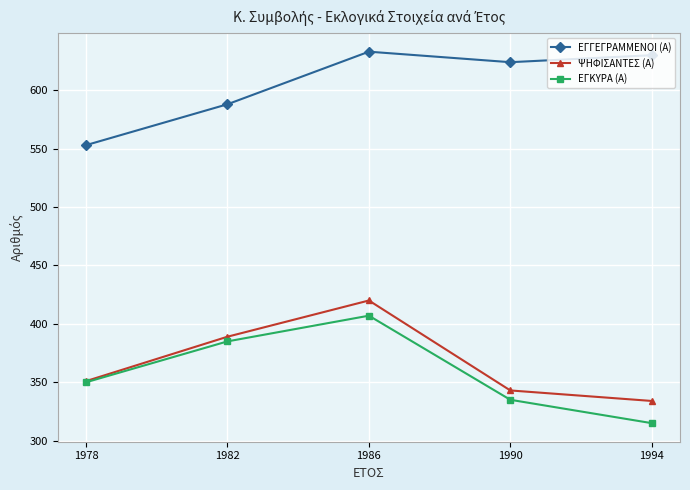

Count the number of data series in this chart.

3